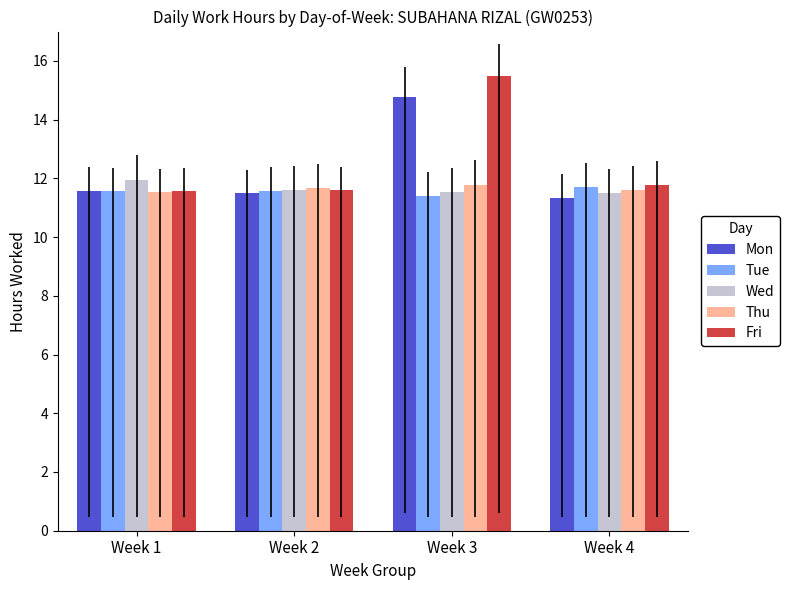

How many categories are shown in the chart?

4